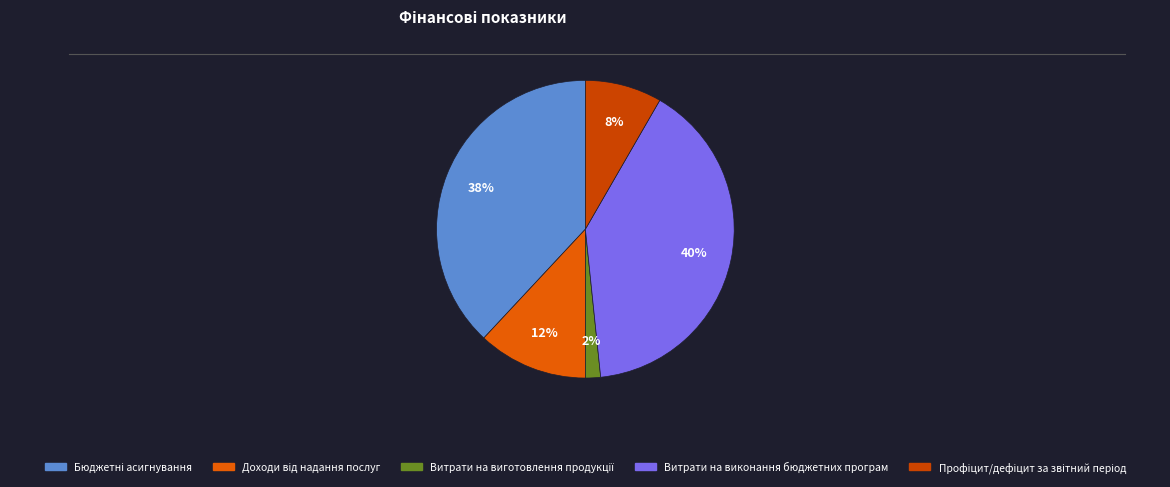

Count the number of slices in the pie.

5